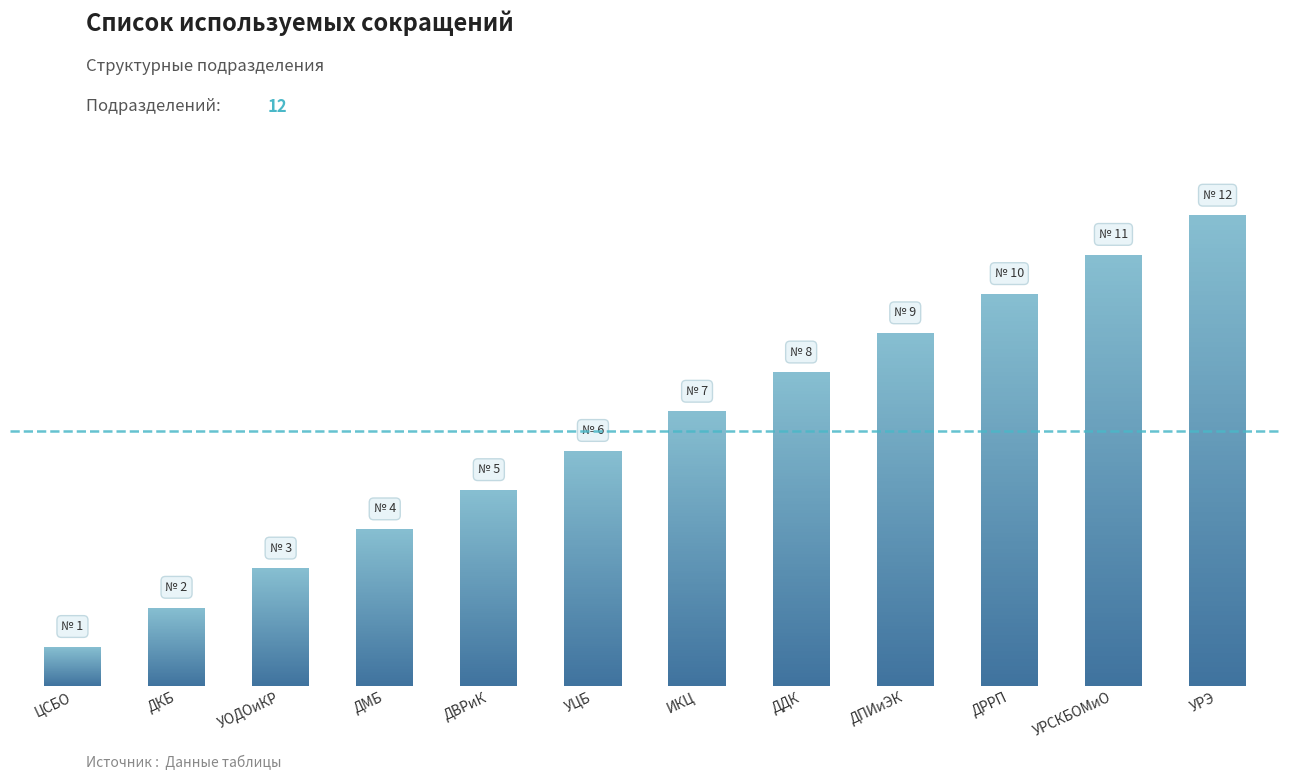

The chart shows a value of 0 at ДКБ. True or false?

False